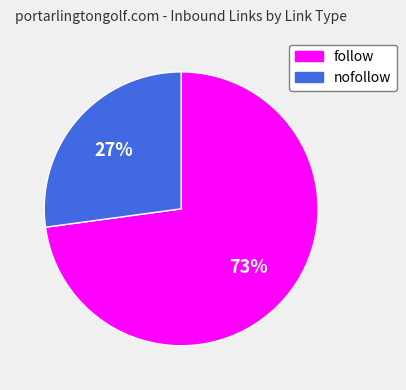

True or false: follow accounts for 60% of the total.

False